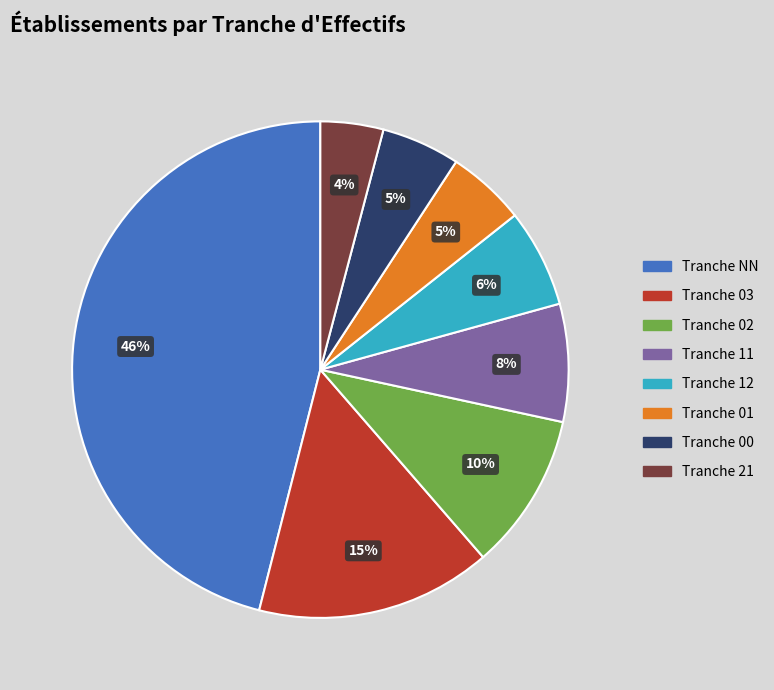

To the nearest percent, what is the average slice percentage?

12%